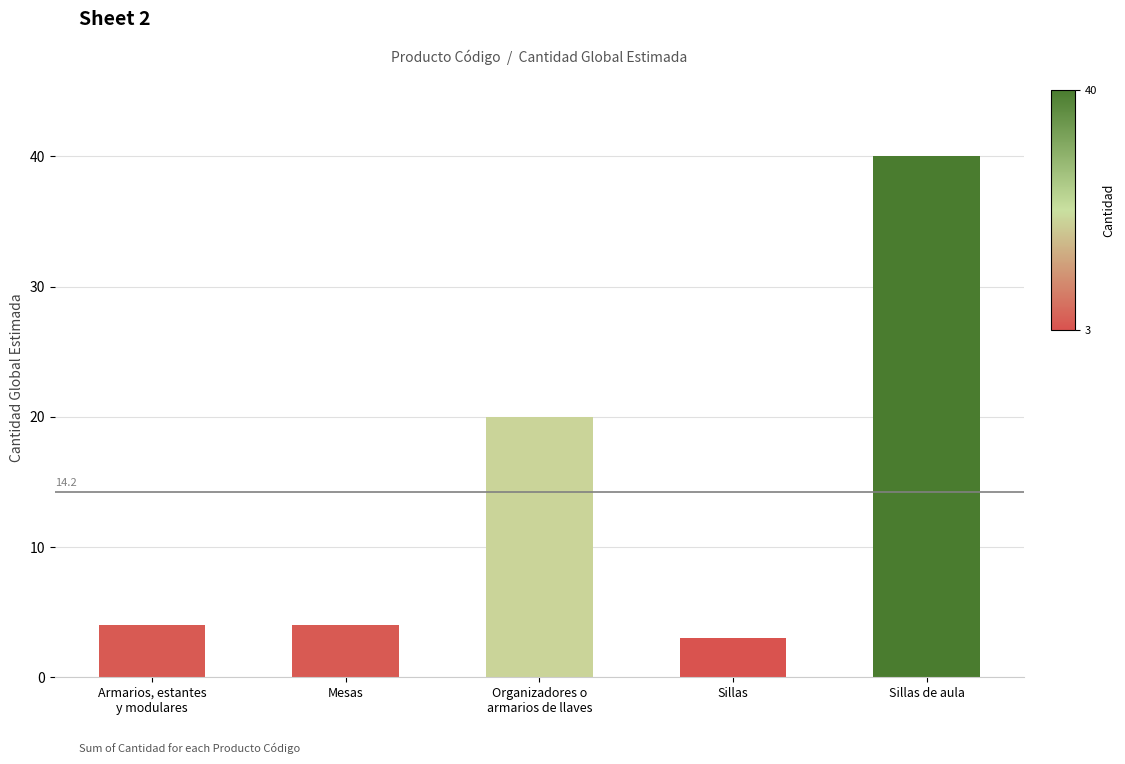

Is it true that the value at Organizadores o
armarios de llaves is 30?

False